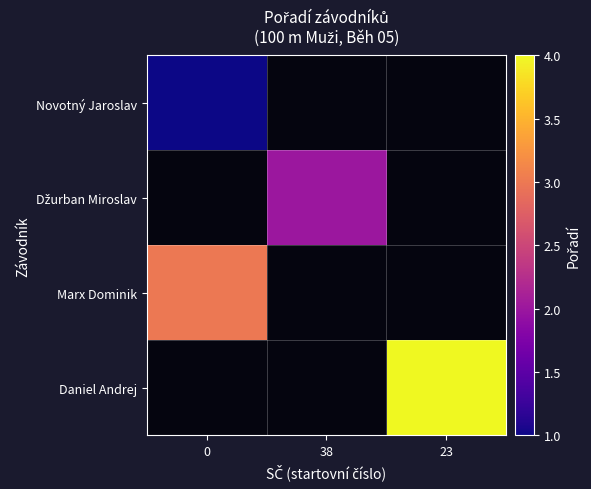

At how many categories does at least one series exceed 3?

1